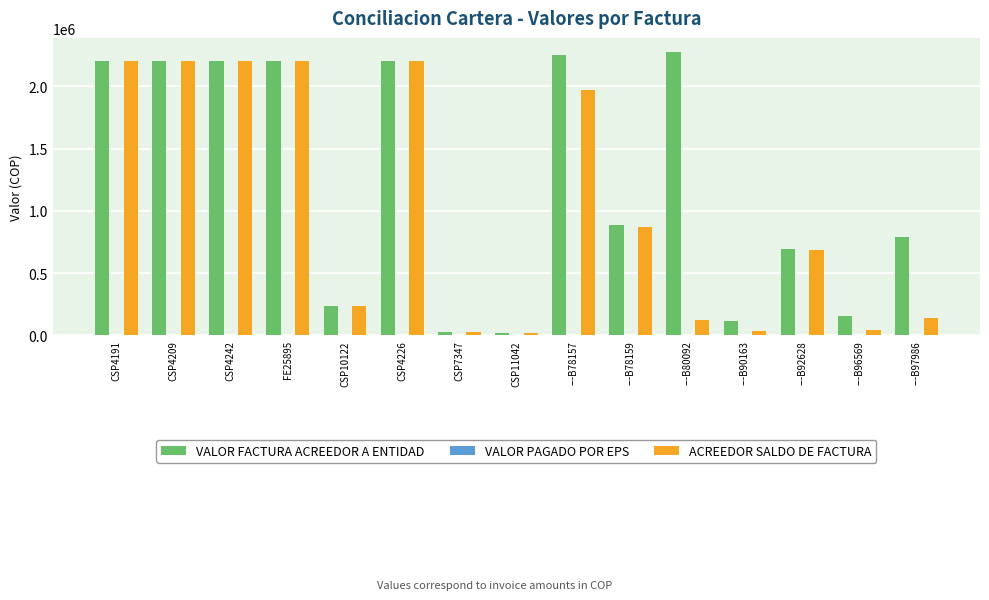

Which series has the largest range (max minus min)?

VALOR FACTURA ACREEDOR A ENTIDAD